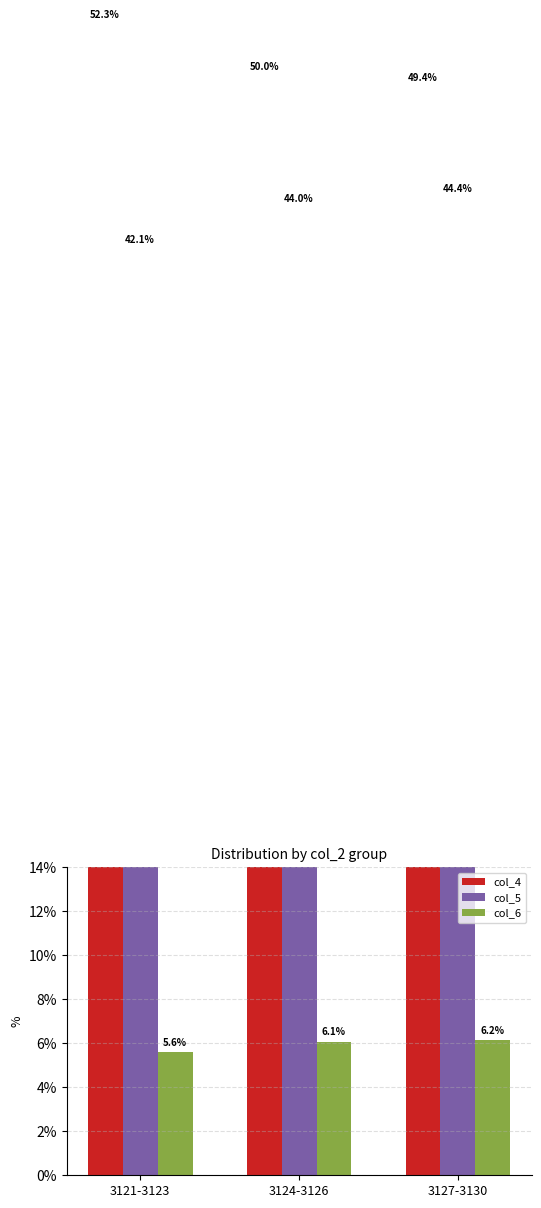

Is the value of col_6 at 3121-3123 greater than the value of col_5 at 3121-3123?

No